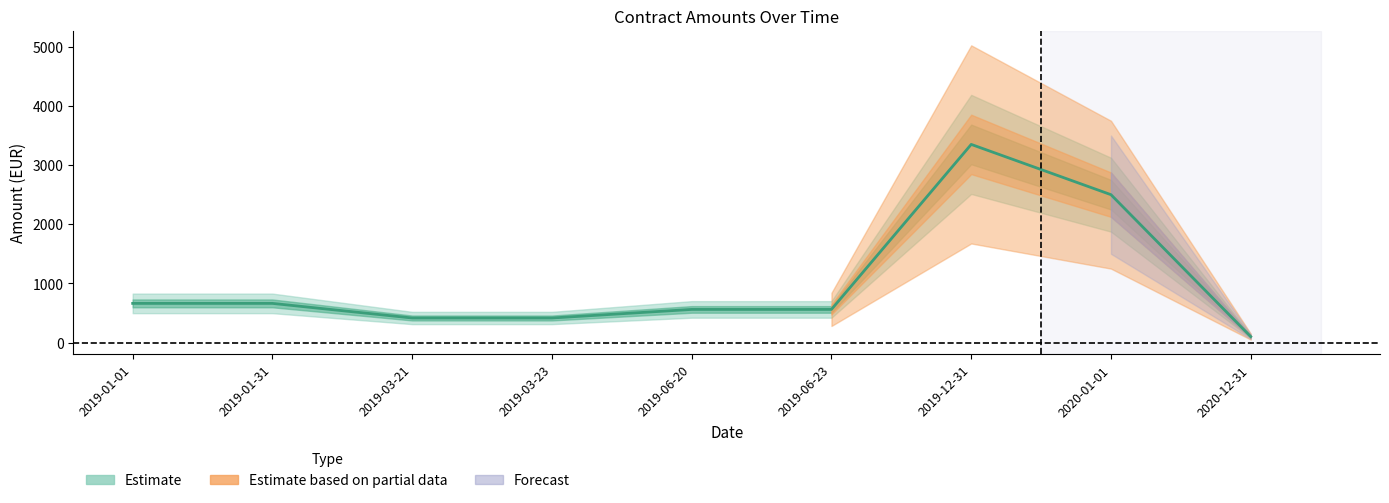

Between 2019-06-23 and 2019-06-20, which is larger?

2019-06-23